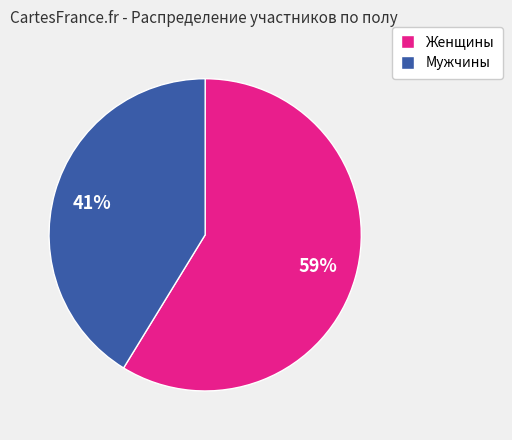

Rank the categories by value from highest to lowest.

Женщины, Мужчины